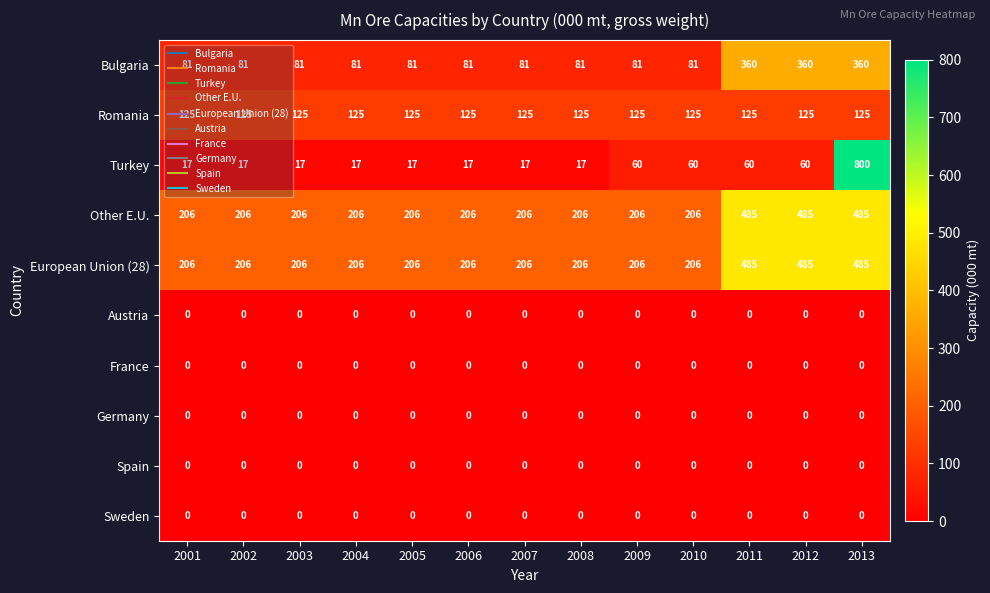

What is the difference between the highest and lowest values at 2002?

206